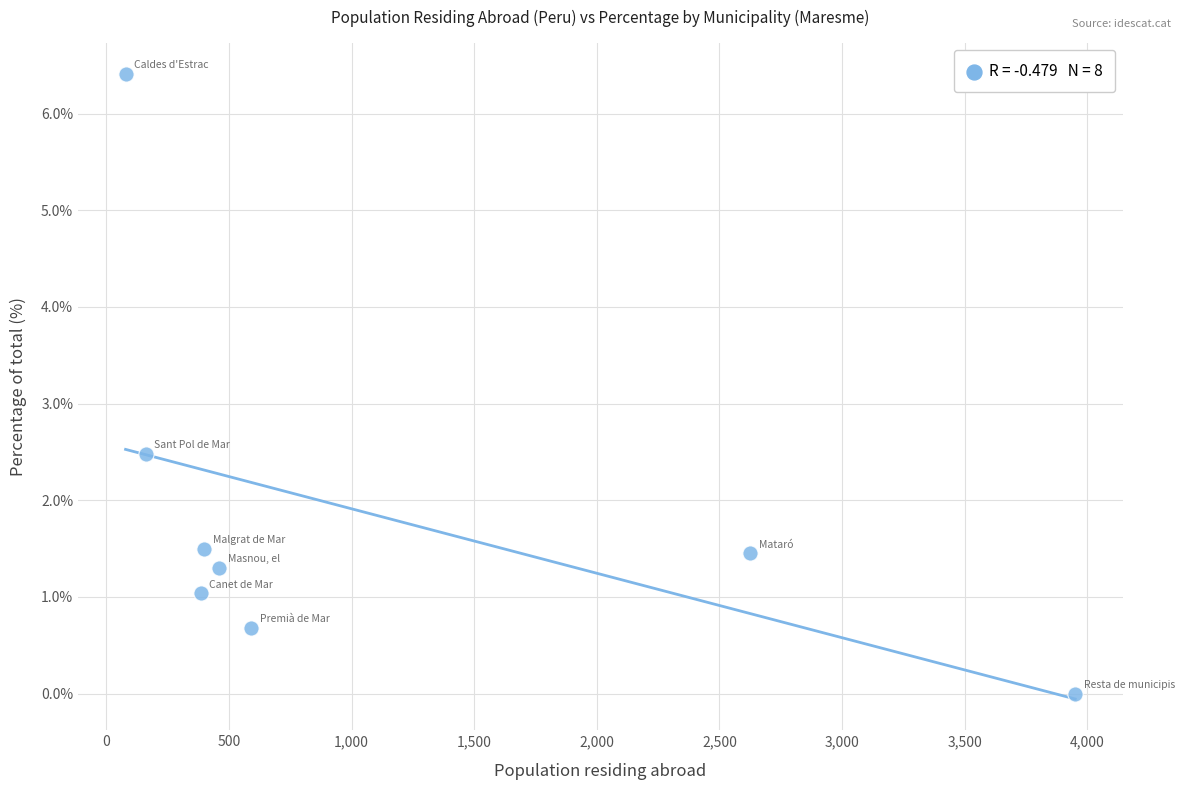

What Y value in the scatter plot is closest to 3?

2.5